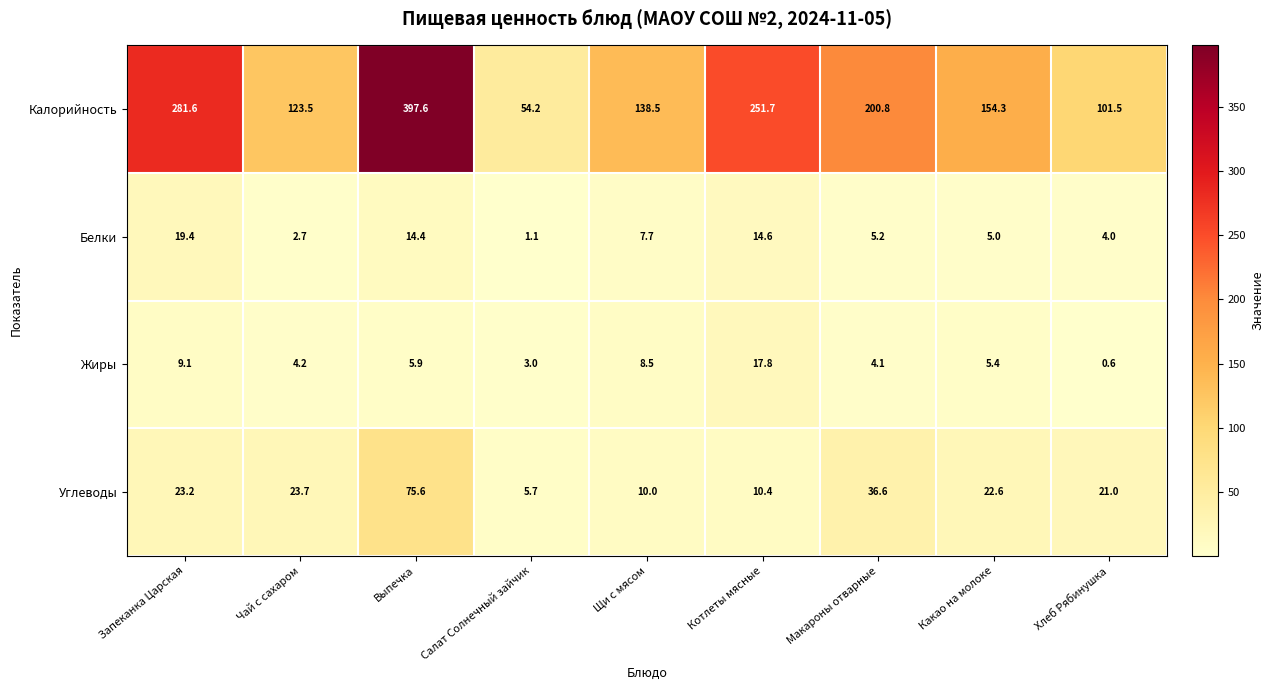

What is the smallest value displayed?

0.6